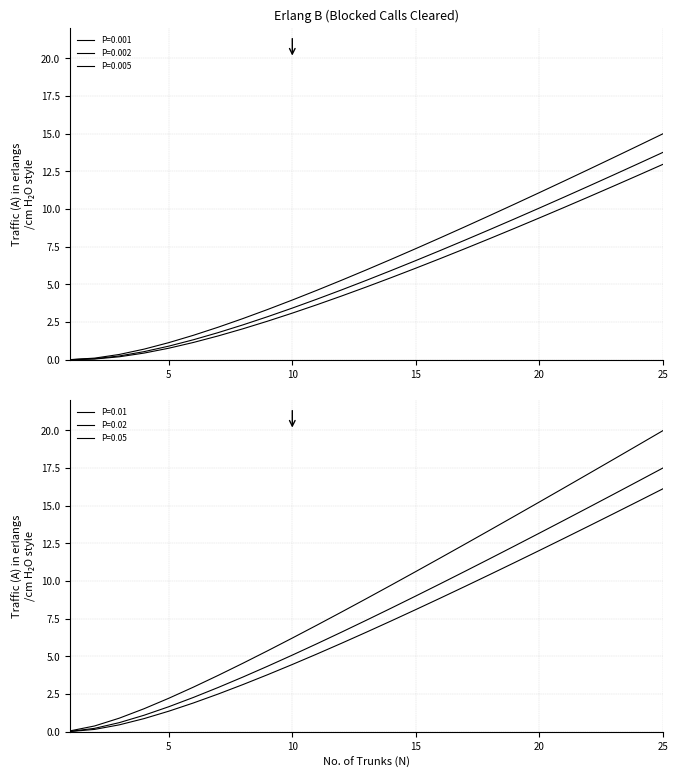

The value of P=0.001 at 7 is 1.6. True or false?

True